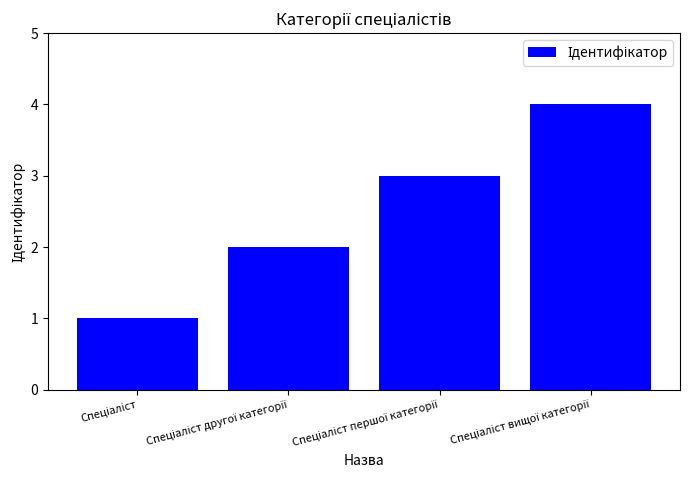

What is the difference between the maximum and minimum values?

3